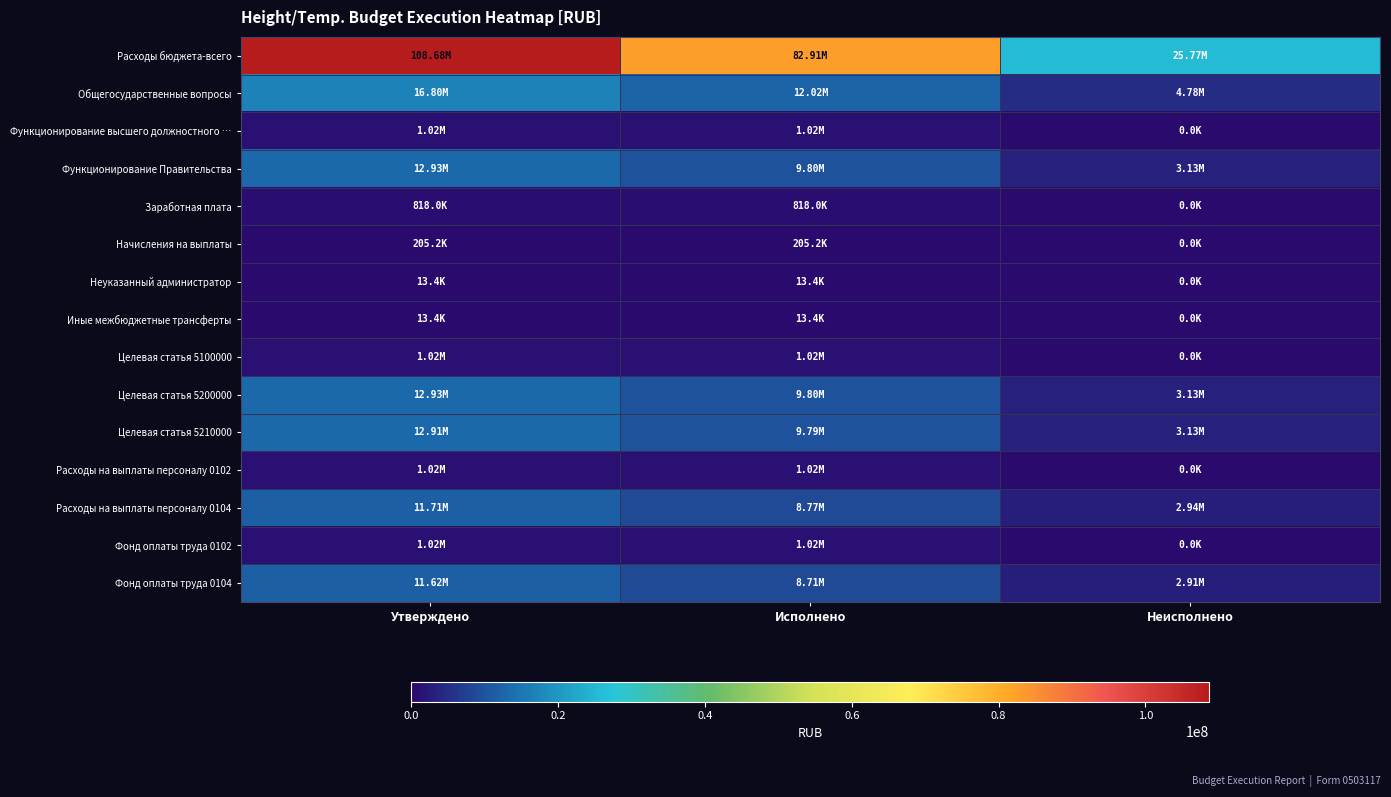

What is the total value across all series at Утверждено?

192721989.5